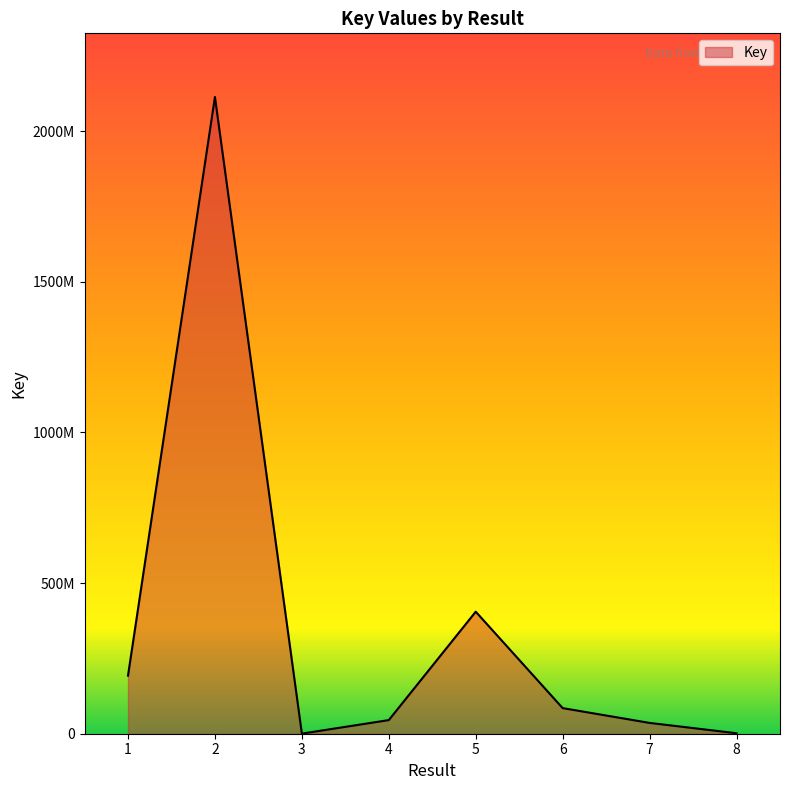

Rank the categories by value from highest to lowest.

2, 5, 1, 6, 4, 7, 8, 3